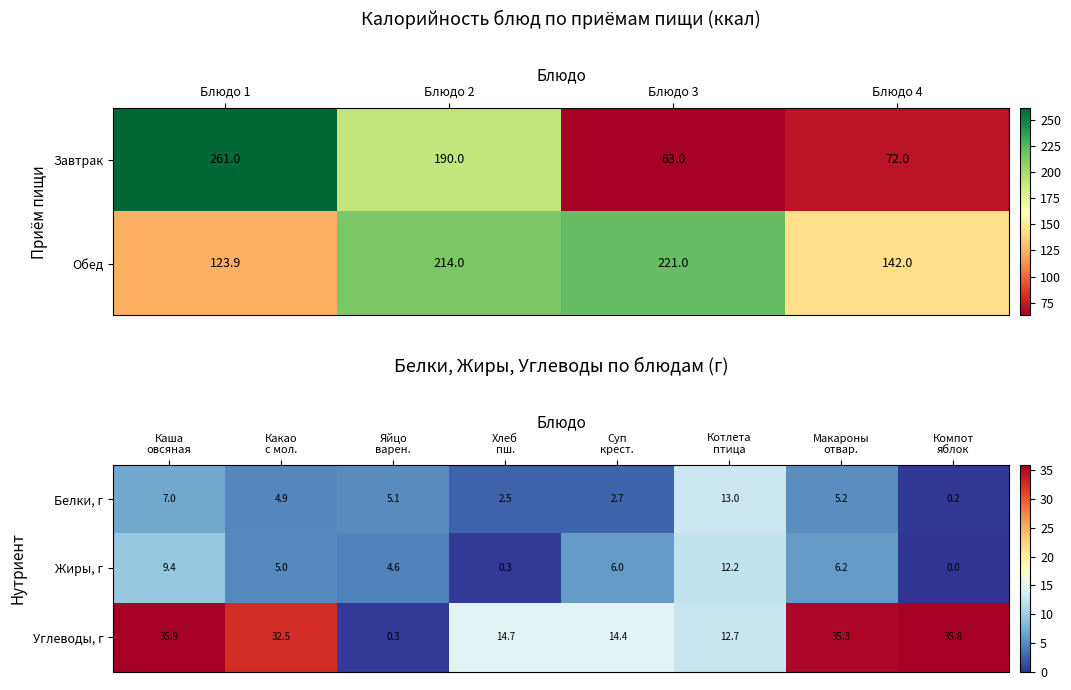

How many data points in Белки, г are above 5?

4